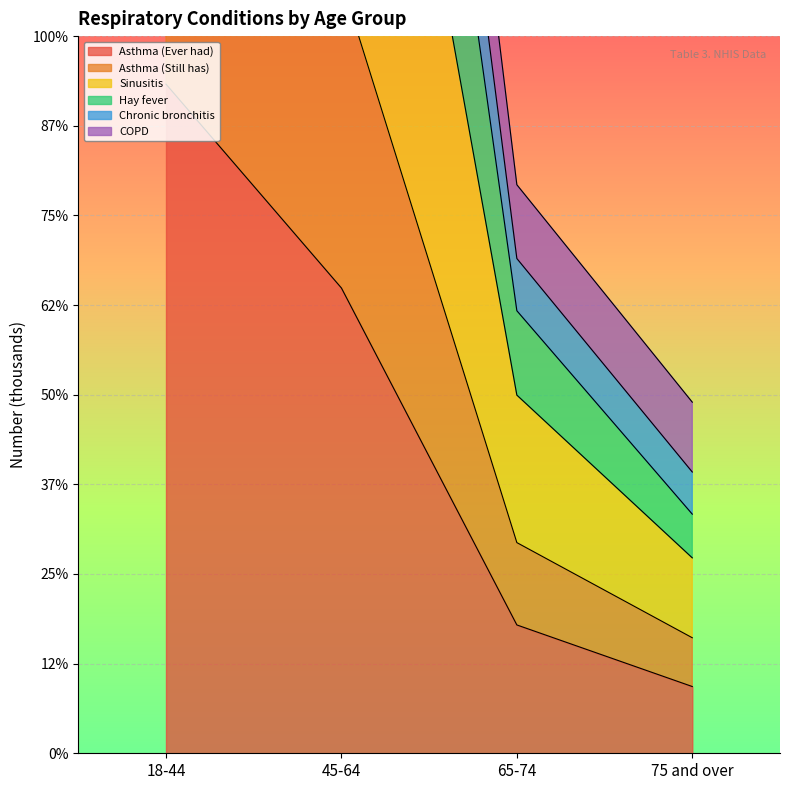

The Asthma (Ever had) series shows 4188 at 65-74. True or false?

False